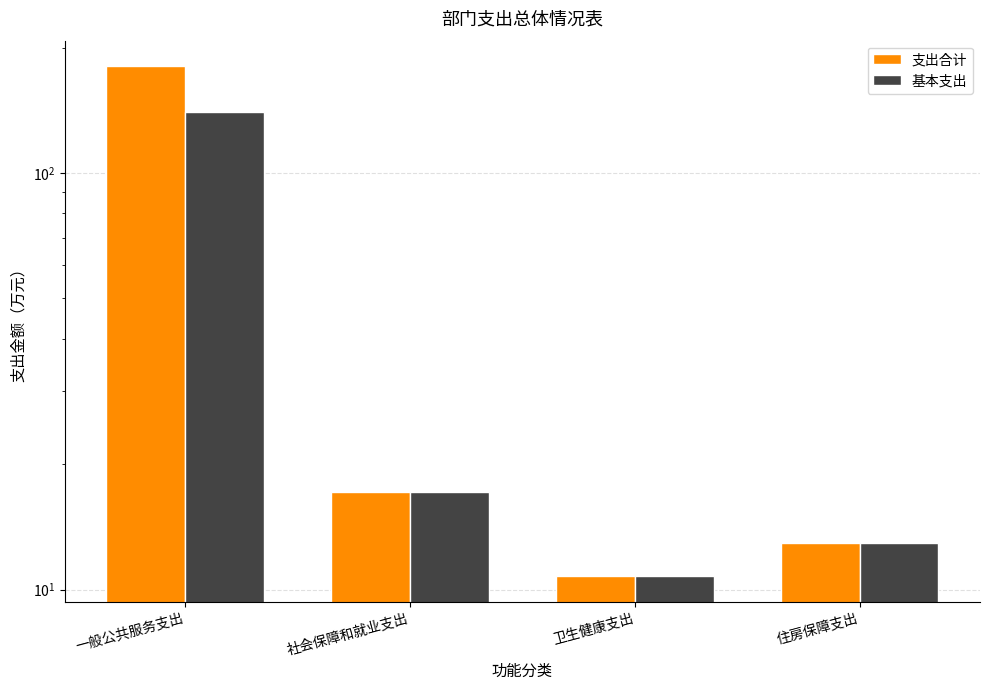

Reading right to left, what are all the values shown in this chart?

支出合计: 13.0	10.8	17.1	180.4
基本支出: 13.0	10.8	17.1	139.9